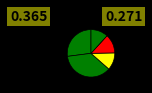

To the nearest percent, what is the difference between the largest and smallest slice percentages?

25%